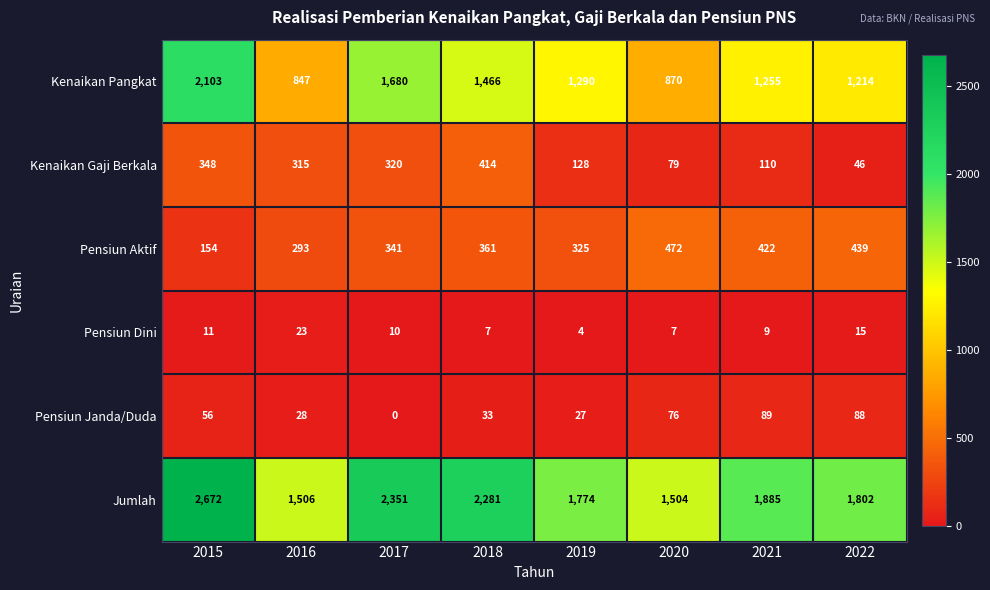

How many values in the Pensiun Aktif series are below 361?

4